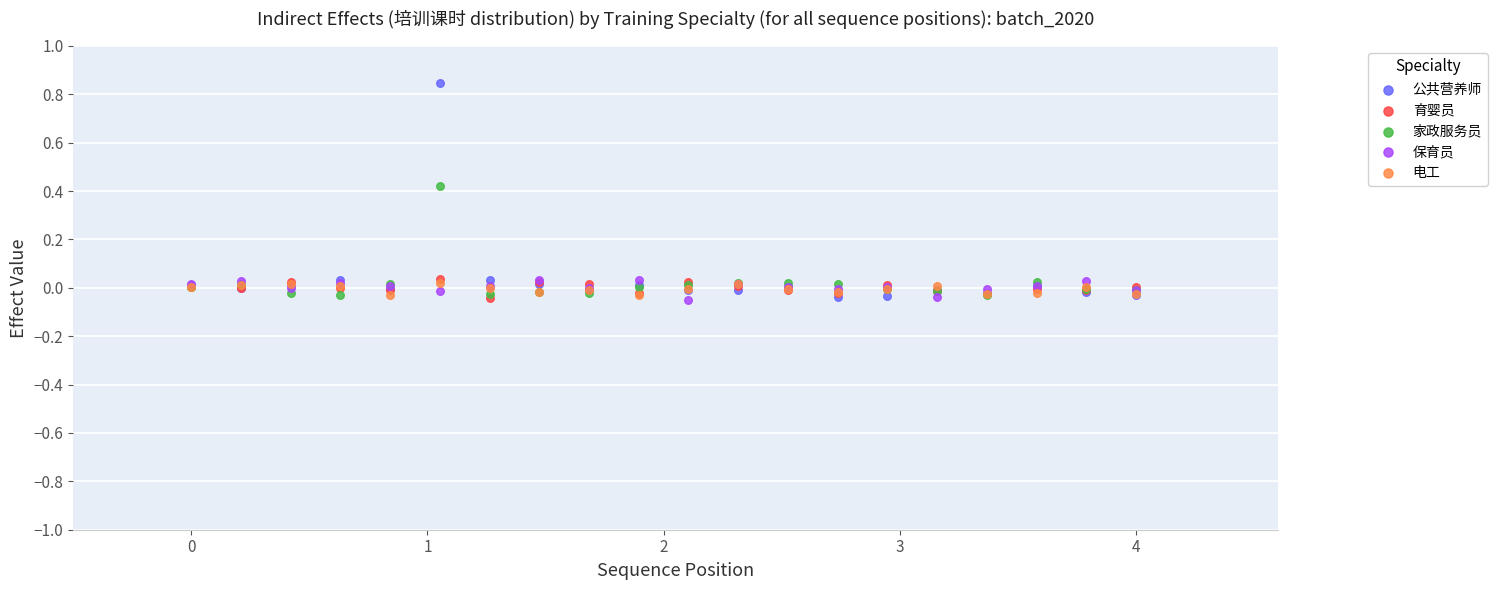

Which series has the widest spread of Y values?

公共营养师